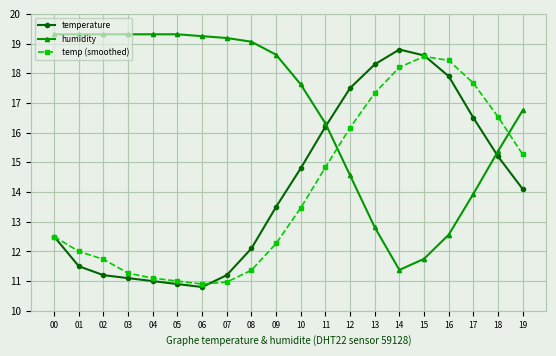

Where do humidity and temperature first cross each other?

11 and 12